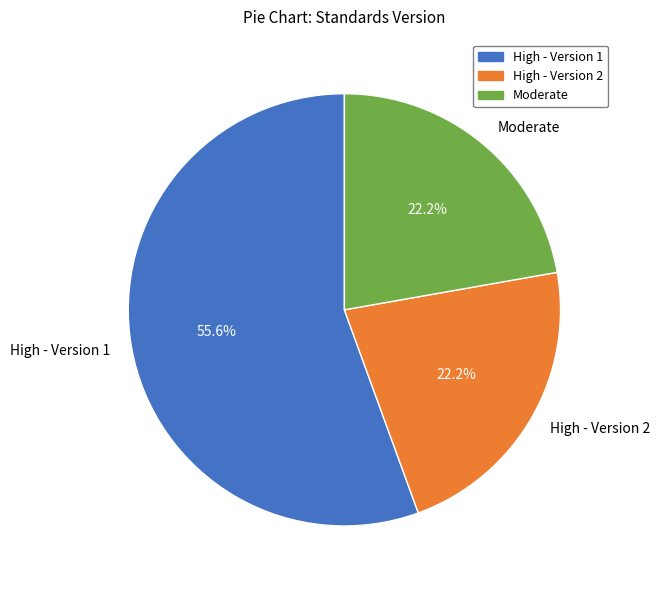

What is the largest slice in the pie chart?

High - Version 1